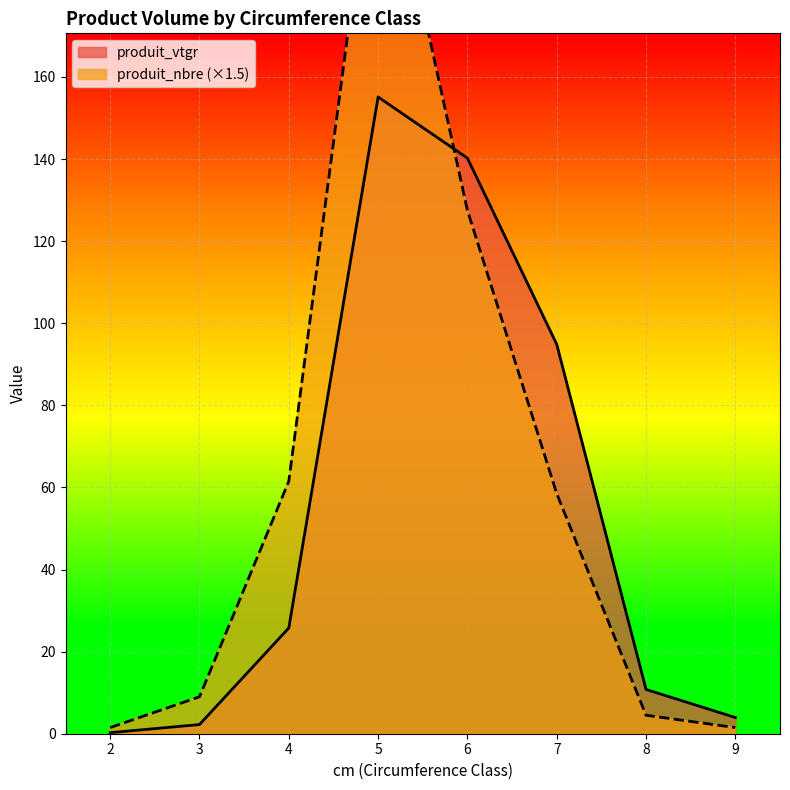

How many distinct data groups are displayed?

2